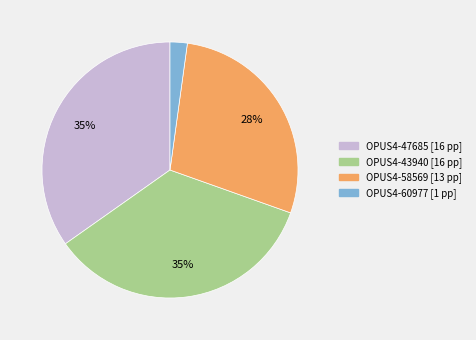

To the nearest percent, what is the average slice percentage?

25%